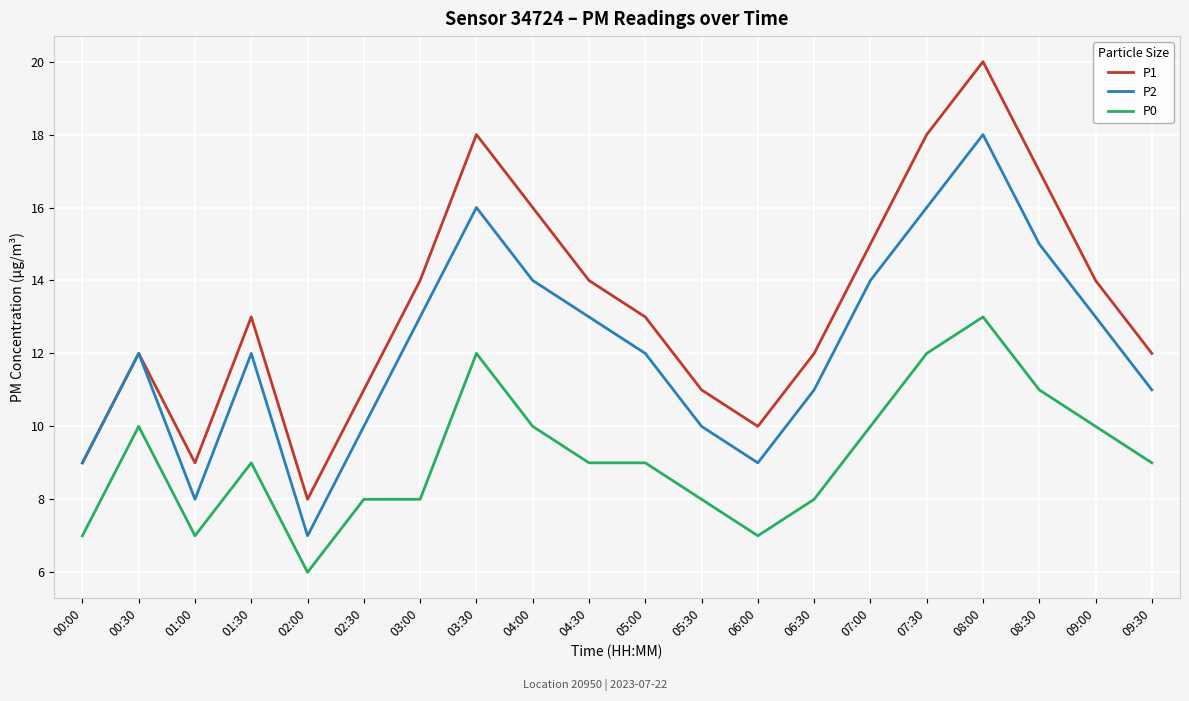

What is the greatest value displayed?

20